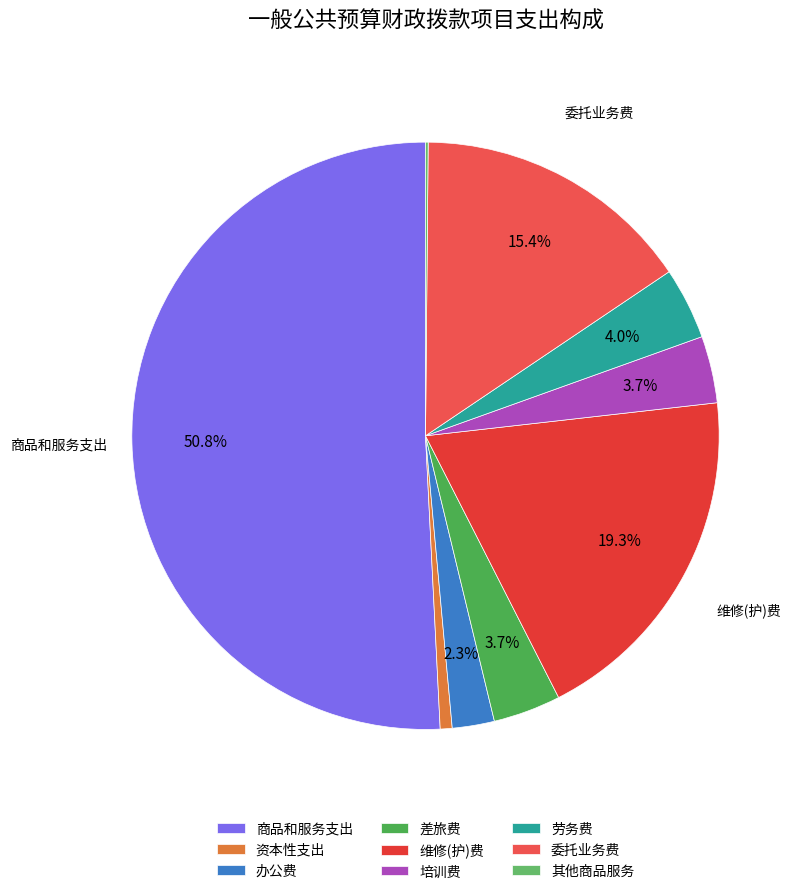

Does 商品和服务支出 represent more than half of the total?

Yes